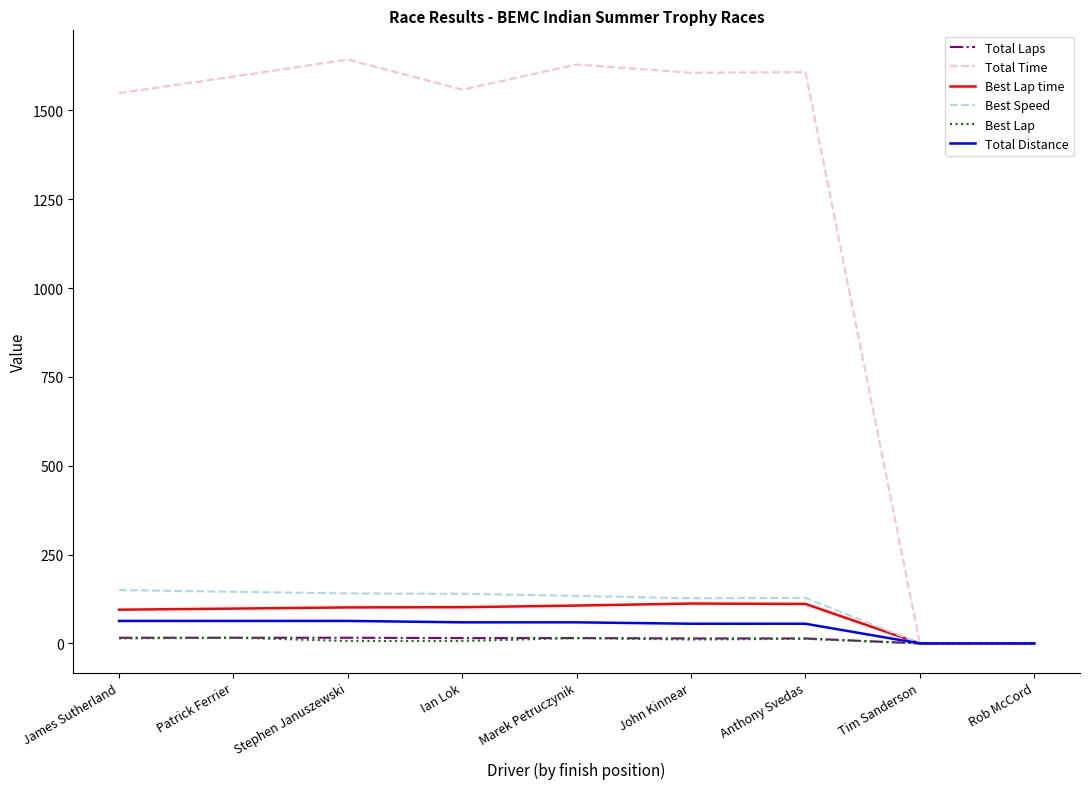

What is the highest value of the Best Lap time series?

112.2